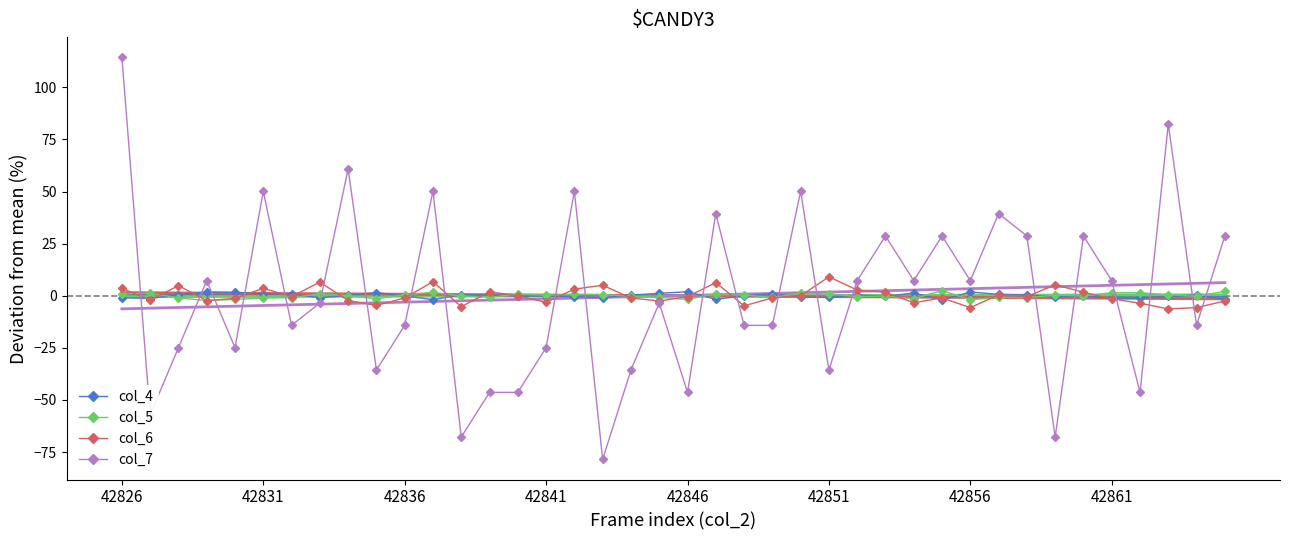

What is the difference between the second highest and minimum values in the col_4 series?

3.9